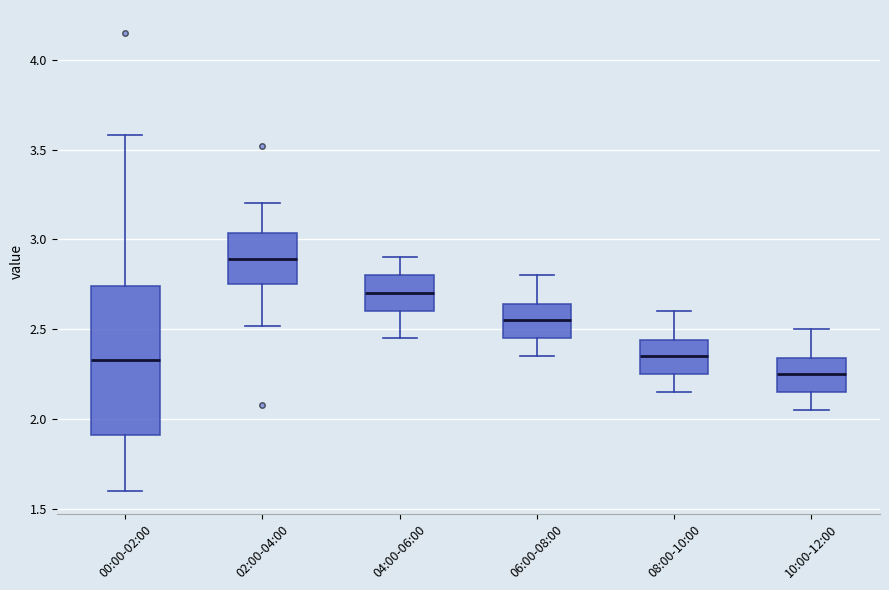

Which box is the tallest, from its lower edge to its upper edge?

00:00-02:00